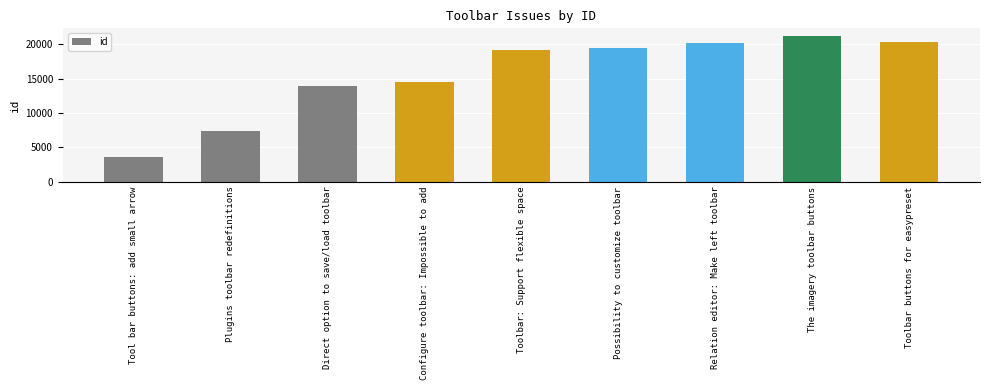

Reading left to right, what are all the values shown in this chart?

3560	7425	13967	14541	19235	19478	20232	21262	20380